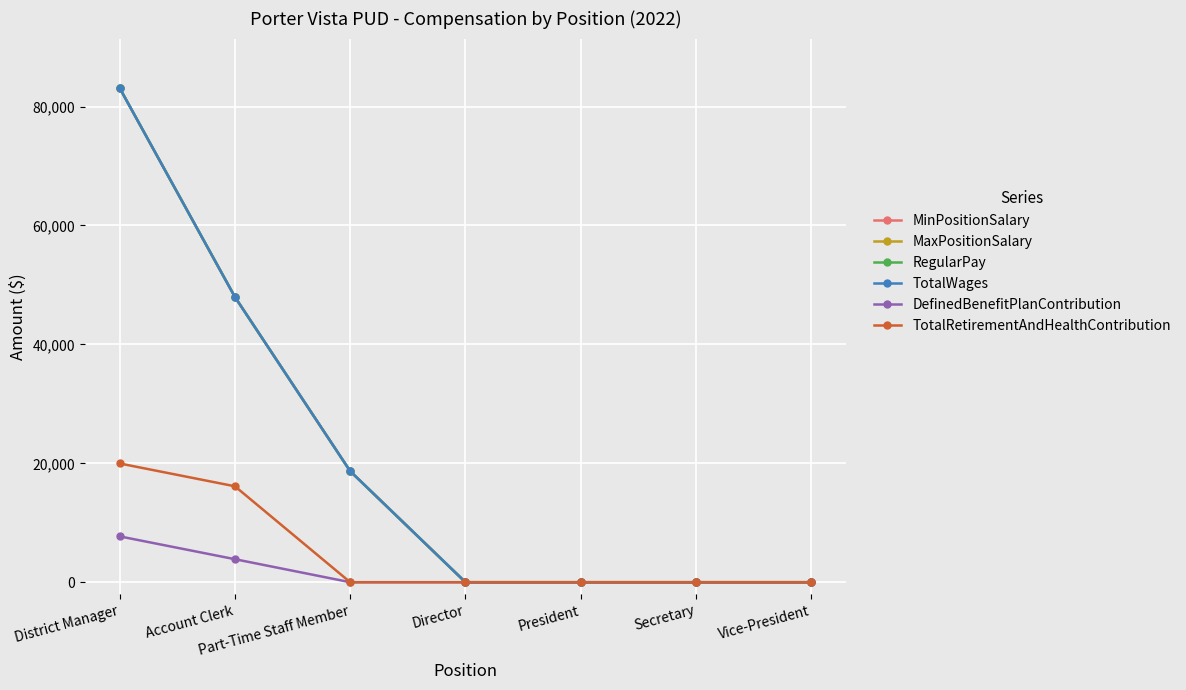

At which label does MinPositionSalary reach its minimum?

Director